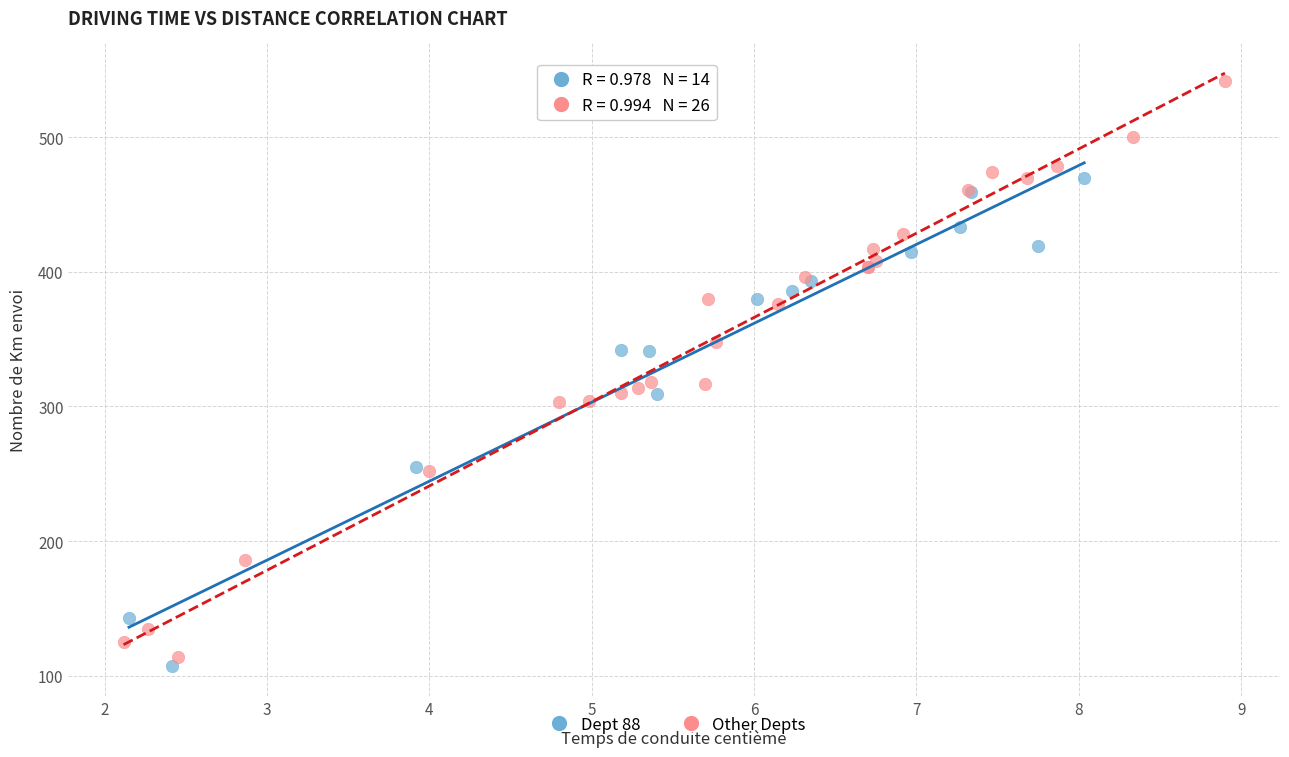

Which series has the widest spread of Y values?

Other Depts